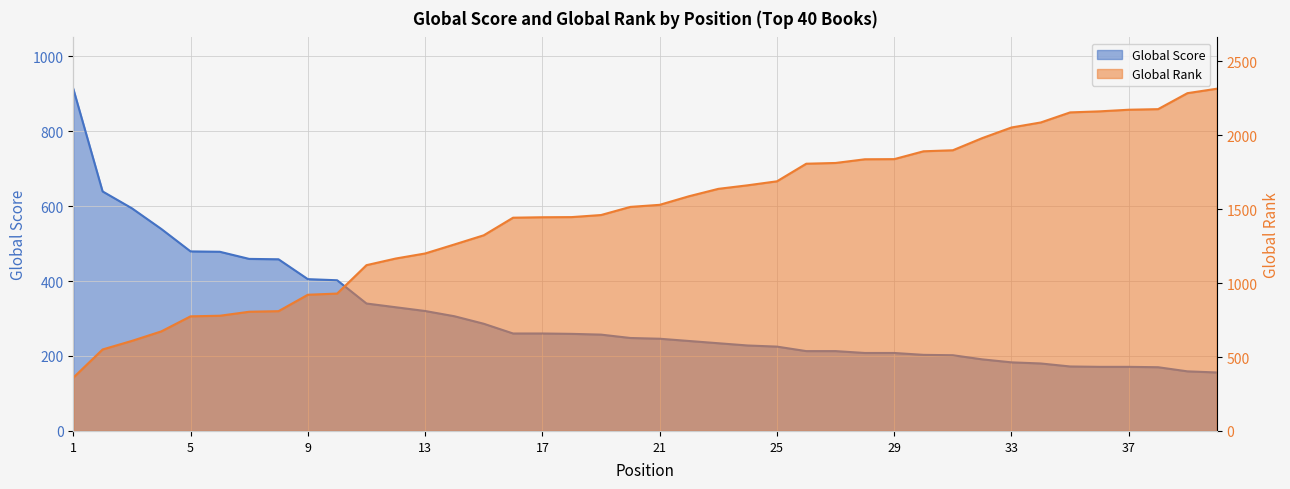

Which series has the widest spread of values?

Global Rank